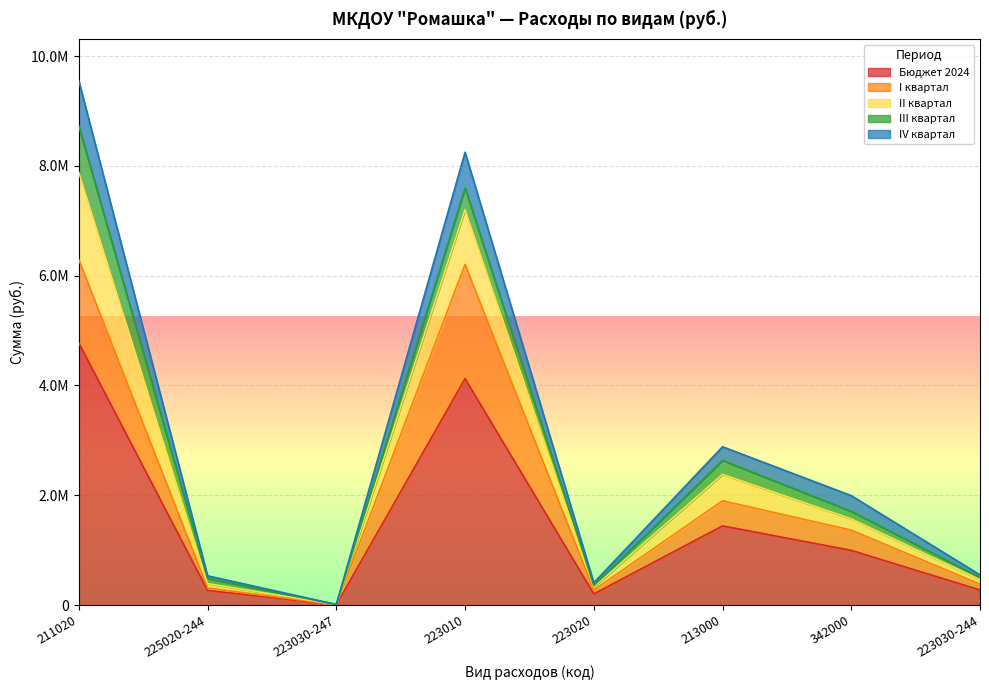

True or false: Бюджет 2024 and IV квартал intersect in this chart.

False